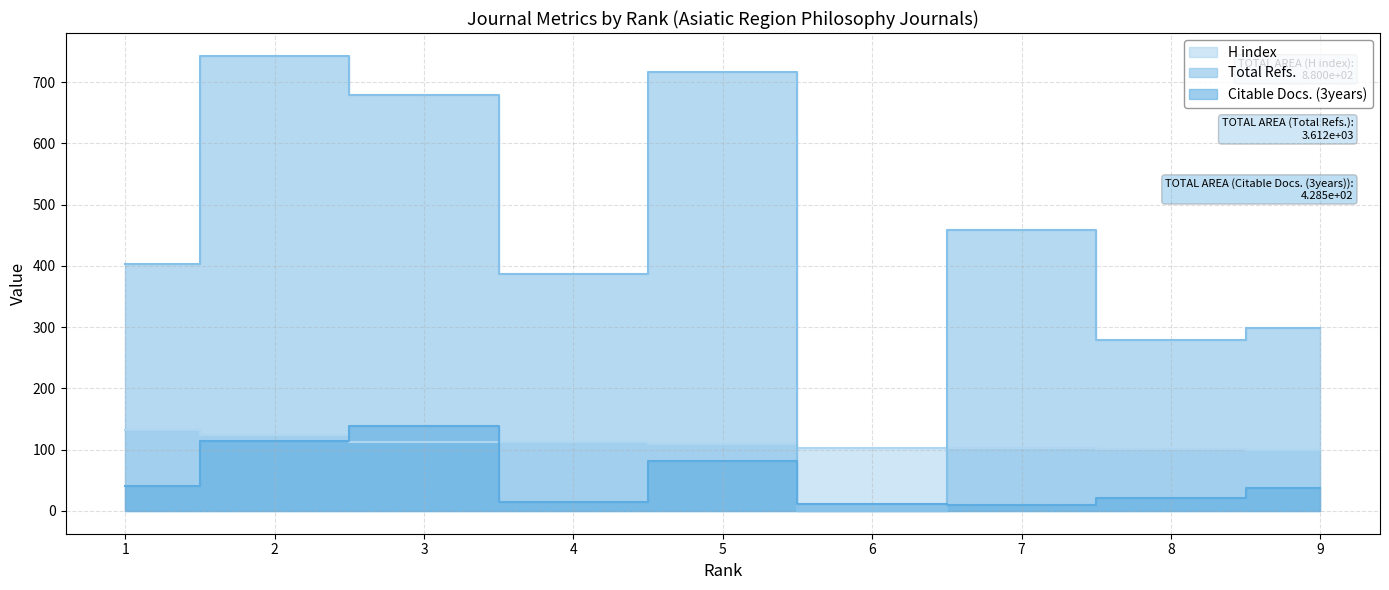

Which series has the largest total across all categories?

Total Refs.